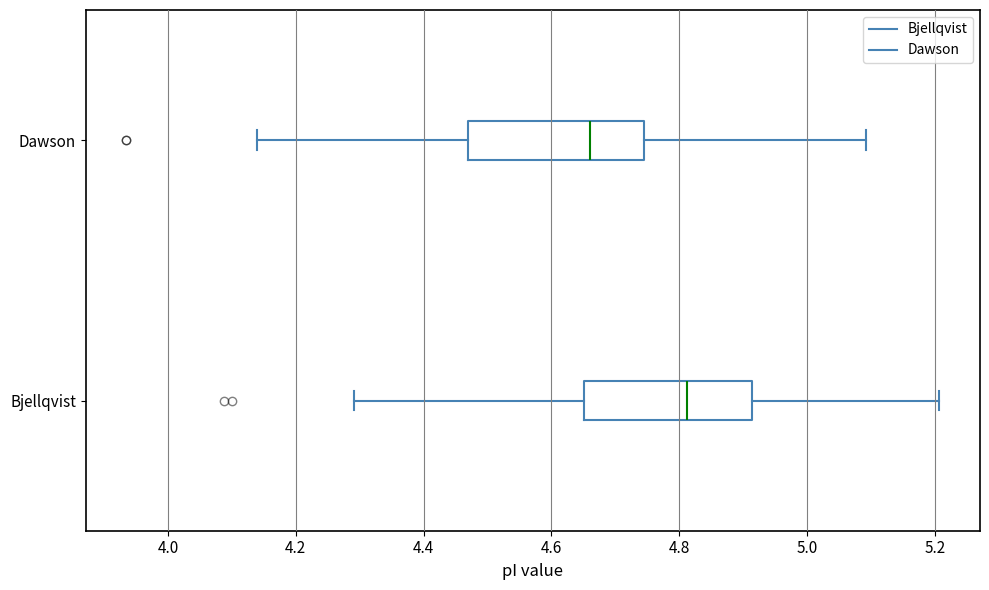

Reading bottom to top, transcribe this box plot: for each box, give where its median line is, the range the box spans, and where its two whiskers end, as read against the x-axis. The values are not printed on the chart, so give them approximately, as read against the axis.

Bjellqvist: median 4.82, box 4.66 to 4.92, whiskers 4.30 to 5.20
Dawson: median 4.66, box 4.46 to 4.74, whiskers 4.14 to 5.10